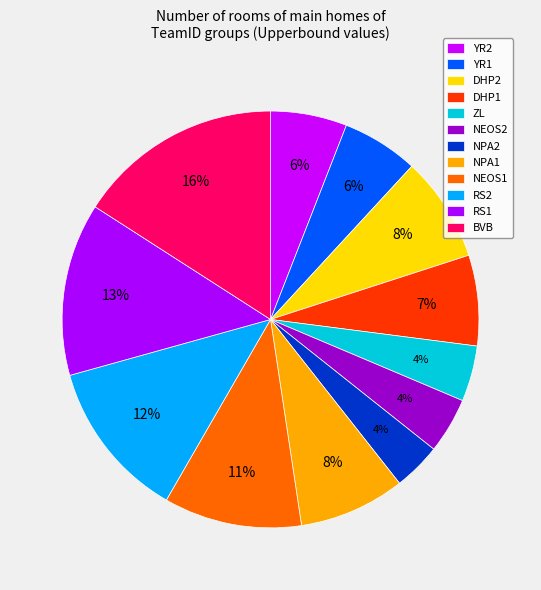

To the nearest percent, what portion does NEOS1 represent?

11%